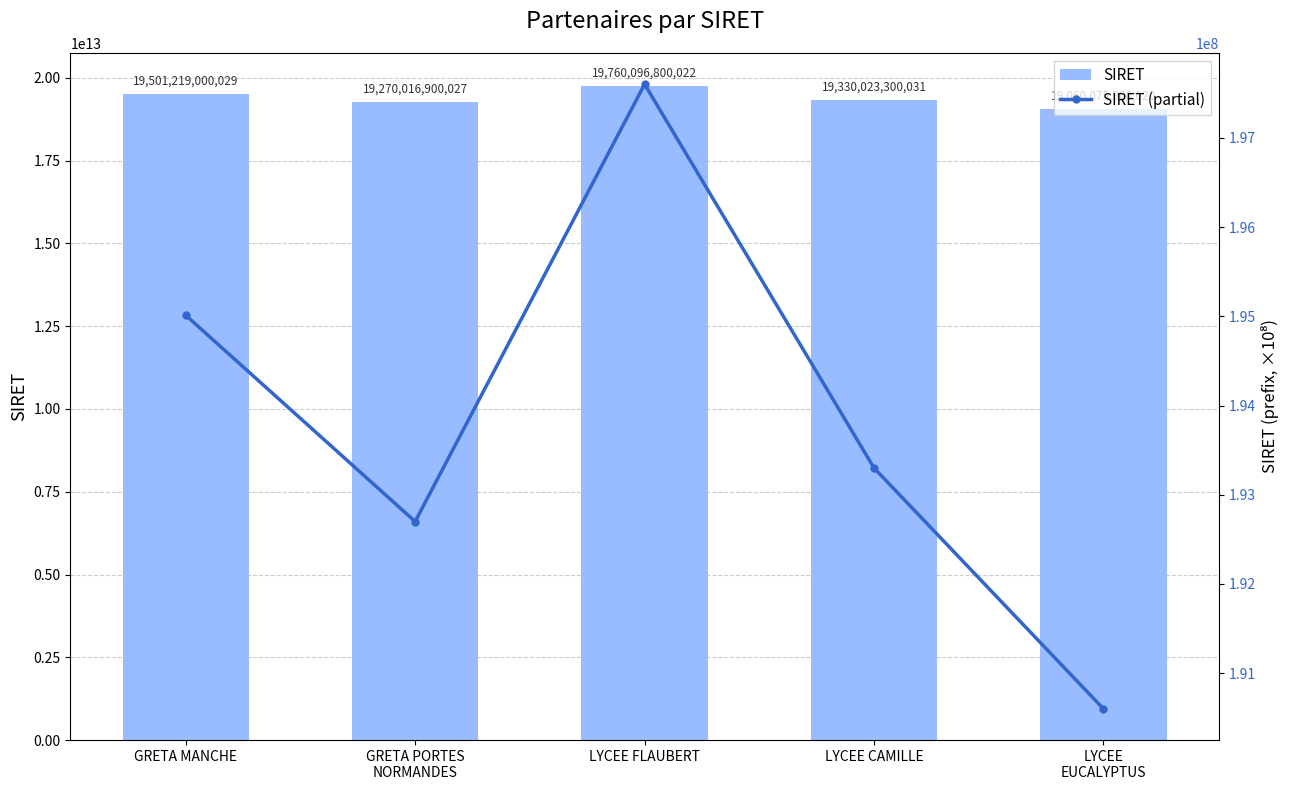

What is the sum of all SIRET values?

96921431900129